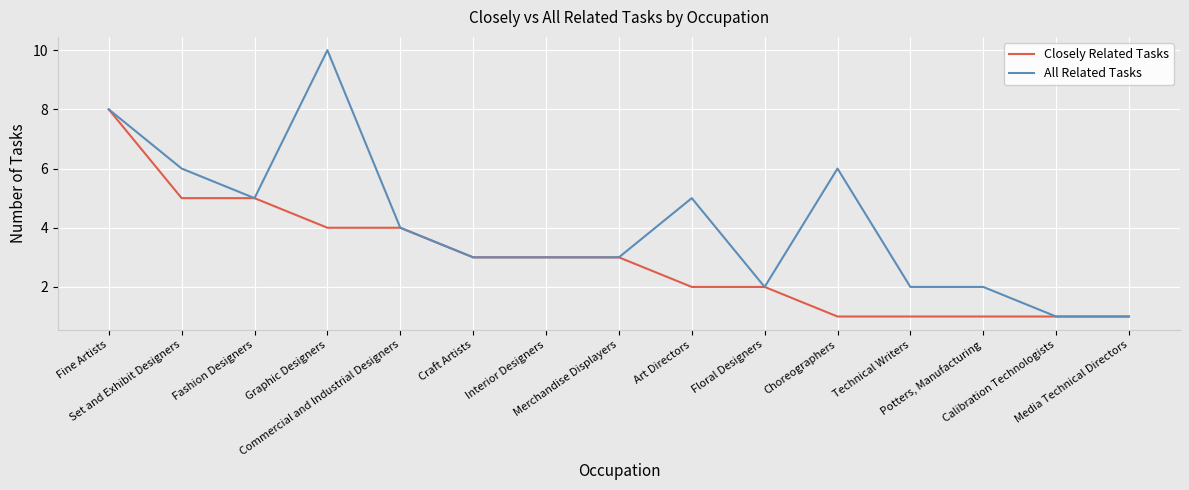

List the series in order of their peak value, lowest first.

Closely Related Tasks, All Related Tasks